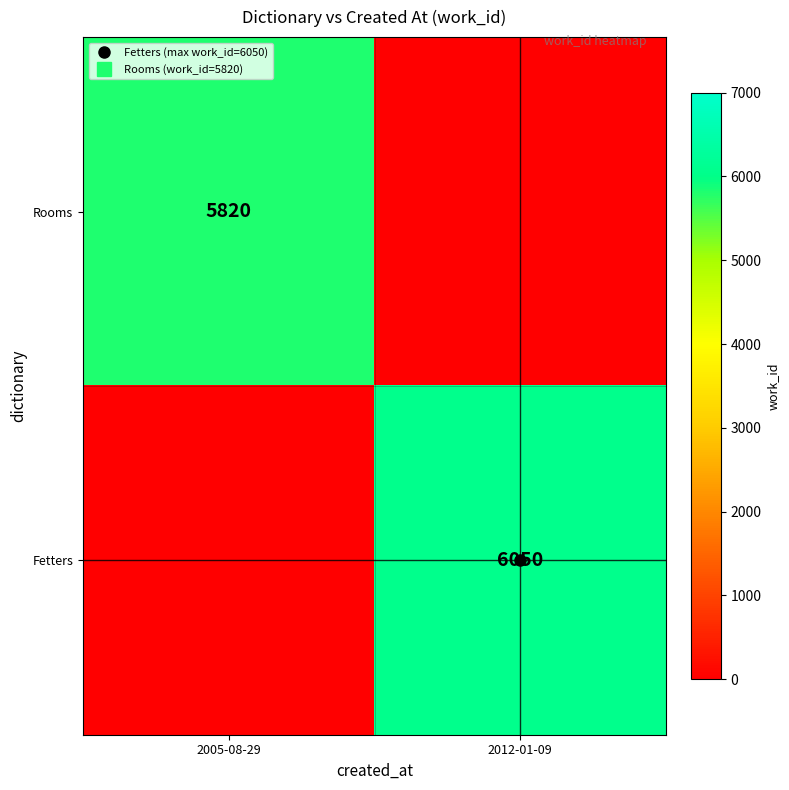

Count the Rooms values in the range 0 to 5820.

2